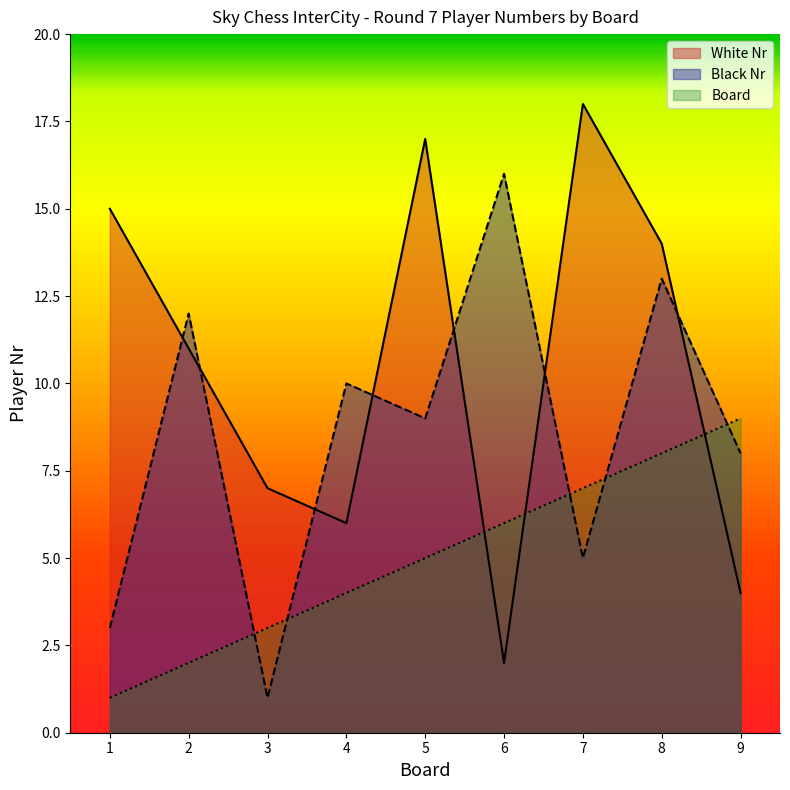

Which series ends up on top after the final intersection of Board and Black Nr?

Board